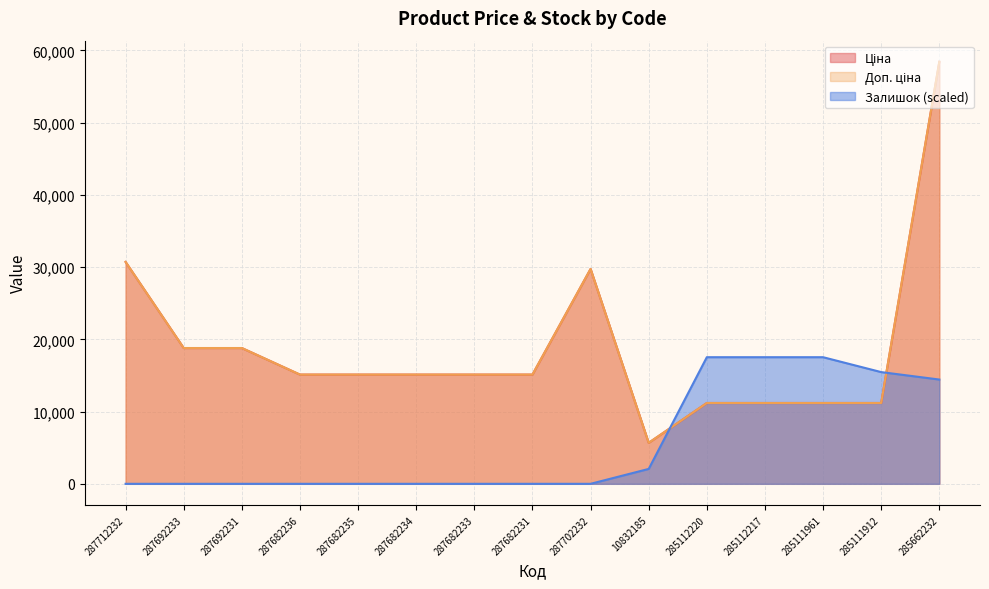

True or false: Залишок and Ціна intersect in this chart.

True